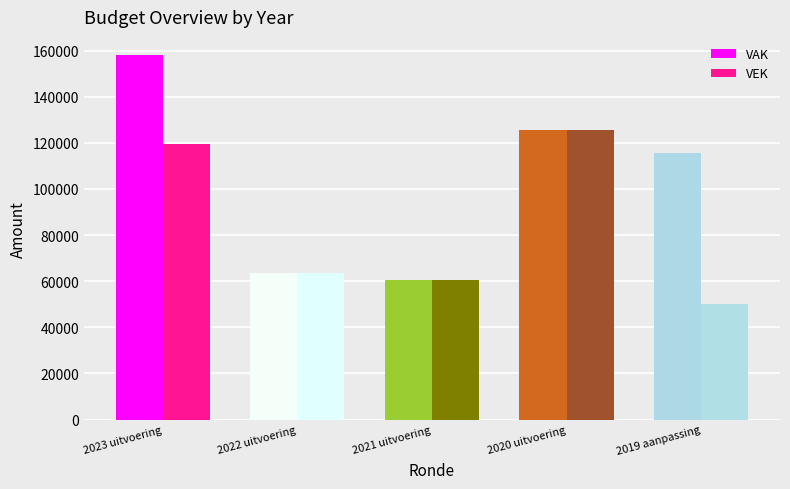

Rank the series by their average value, from highest to lowest.

VAK, VEK